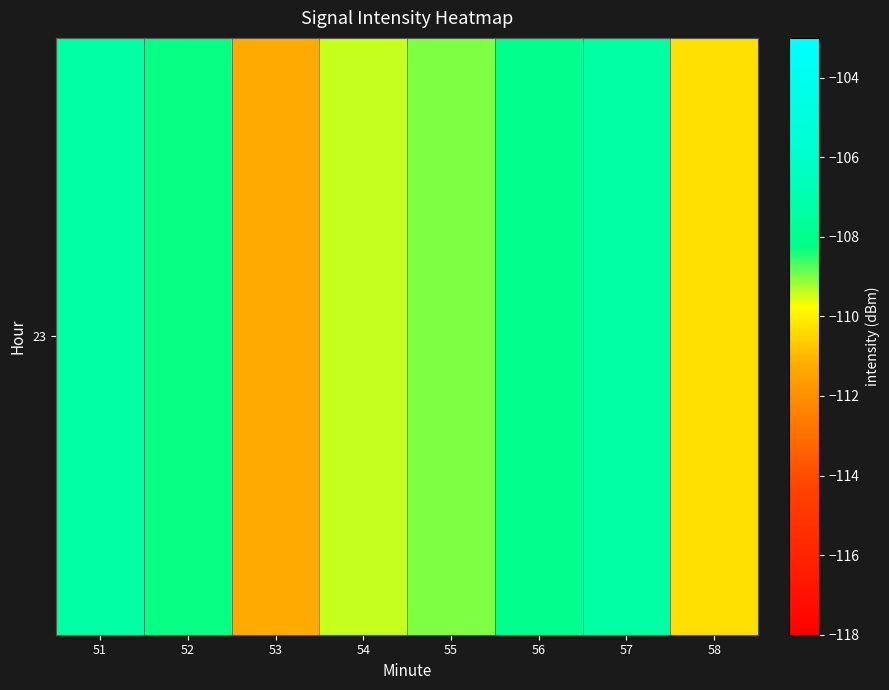

What is the average value?

-108.9